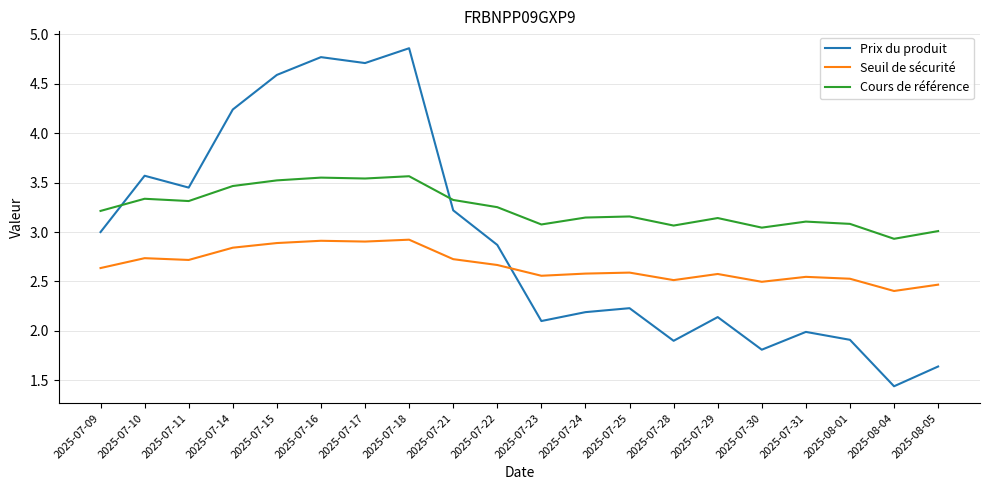

At 2025-07-17, list the series in order from smallest to largest.

Seuil de sécurité, Cours de référence, Prix du produit